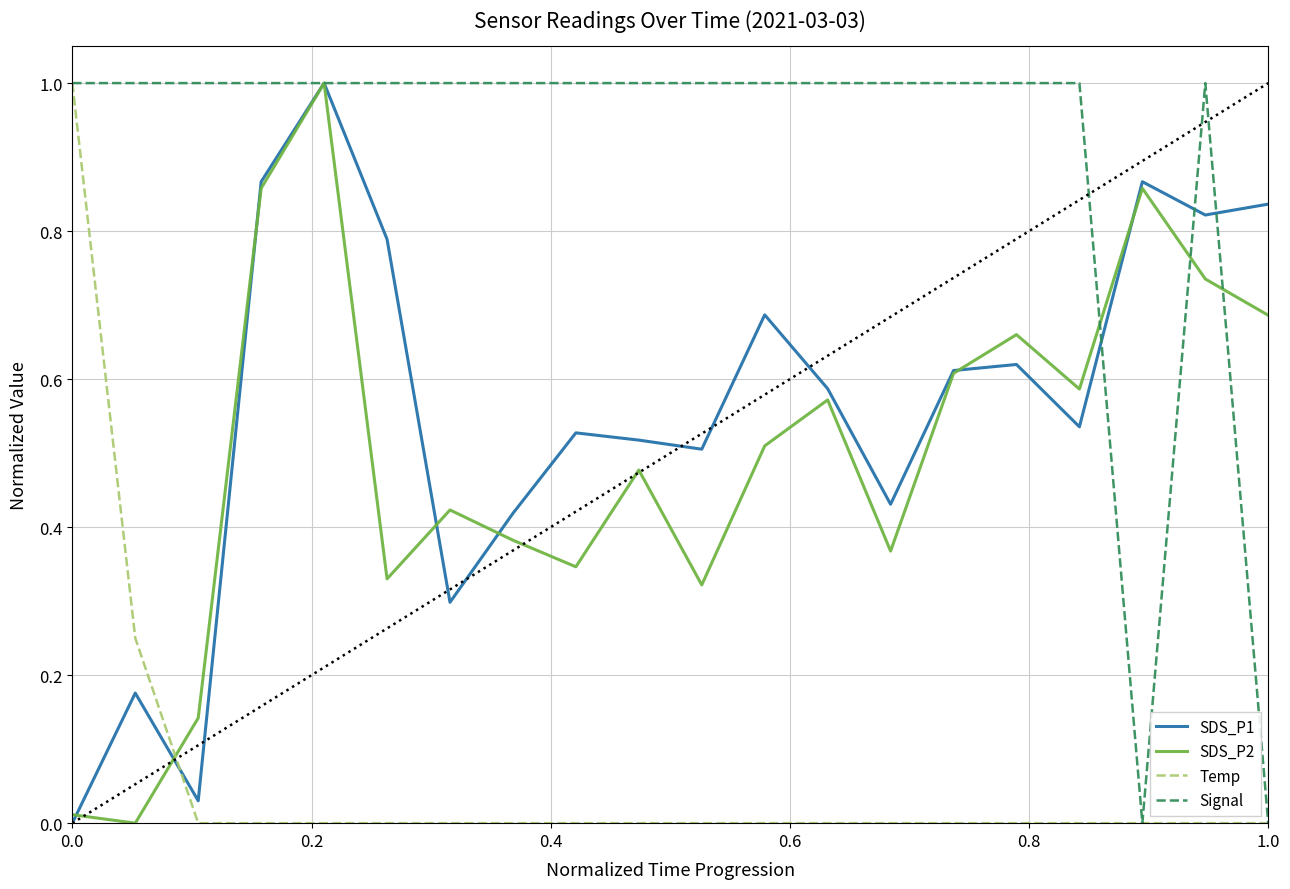

Is this an area chart (filled region under the line)?

No